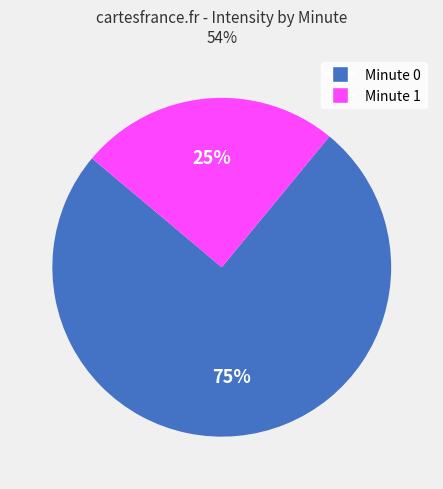

Is Minute 1 the majority of the pie?

No